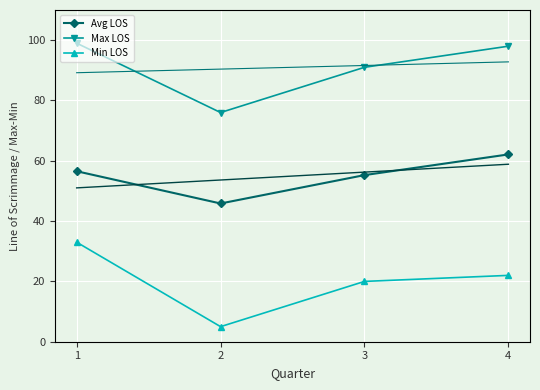

At which category does the chart reach its minimum across all series?

2